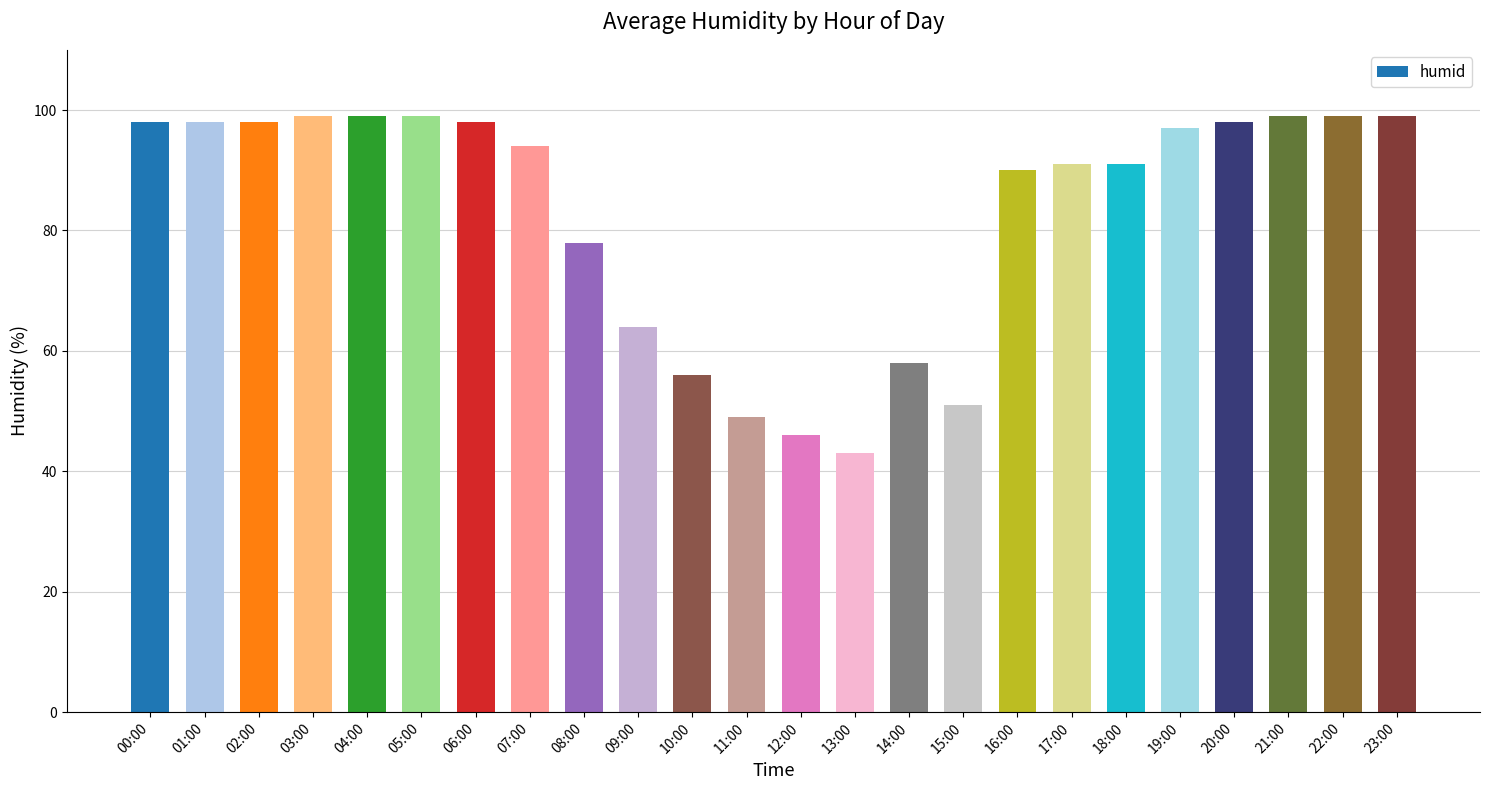

Count the number of data series in this chart.

1